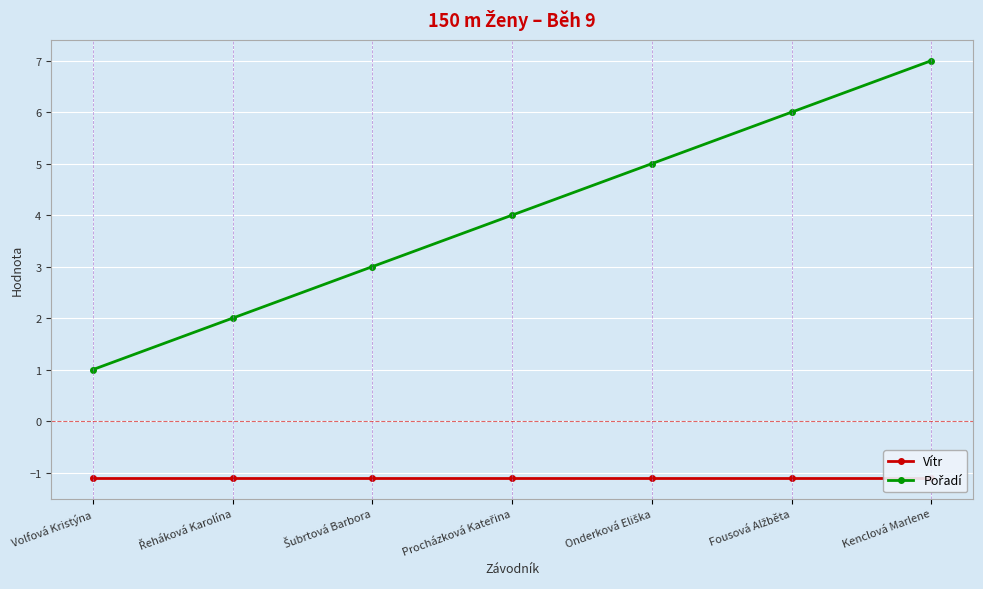

The Pořadí series shows 2.0 at Procházková Kateřina. True or false?

False